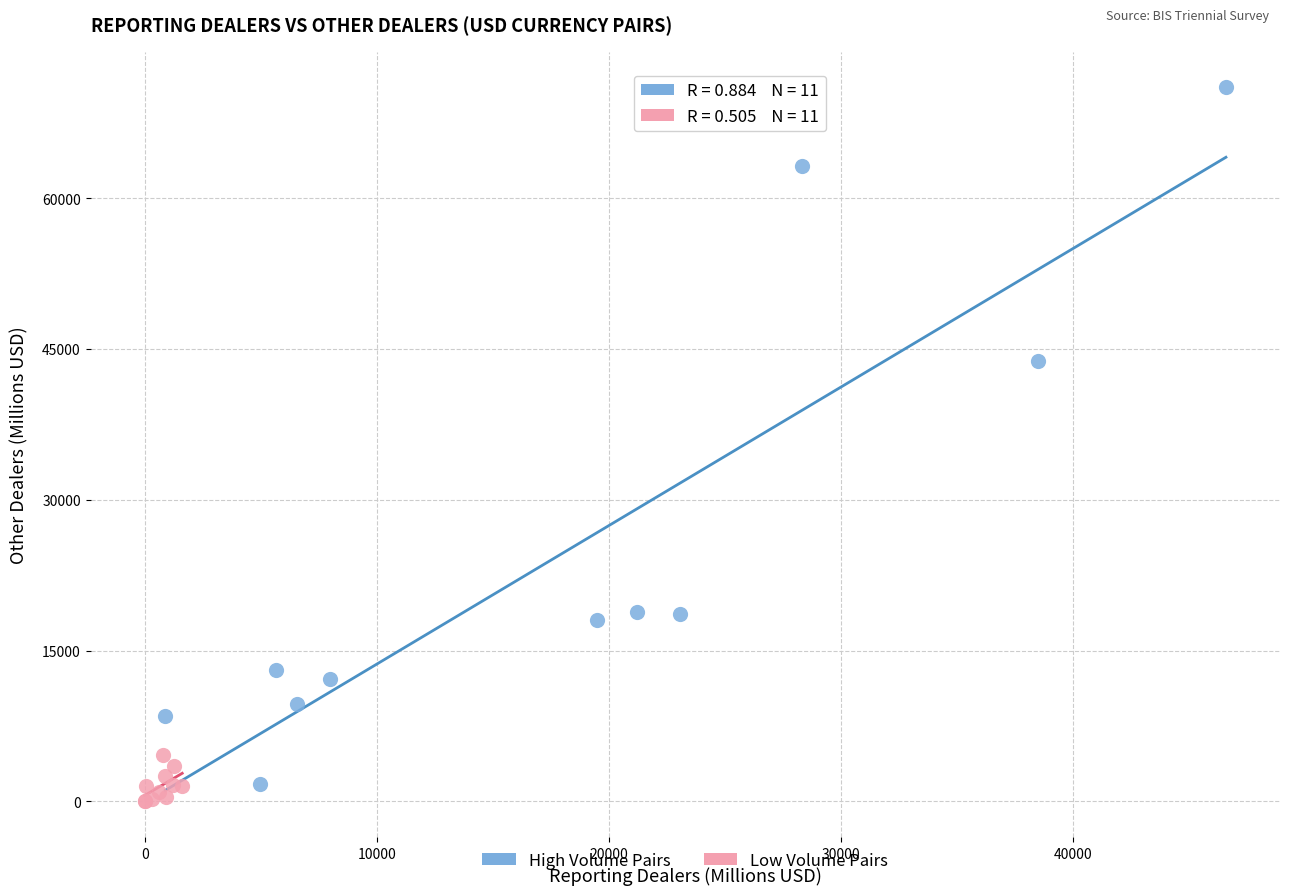

Which series reaches the maximum Y coordinate?

High Volume Pairs